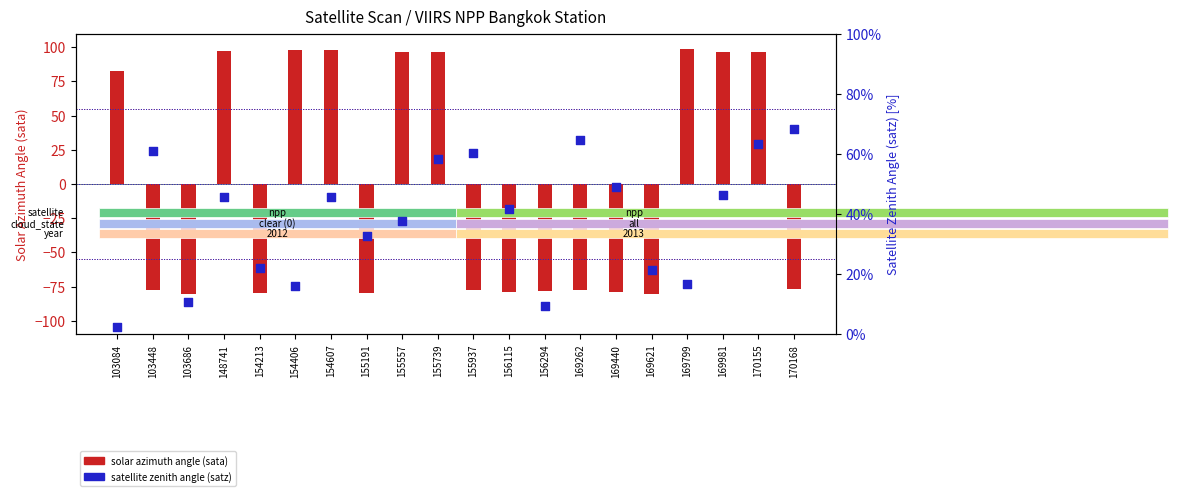

At which category is the sum across all series the highest?

170155